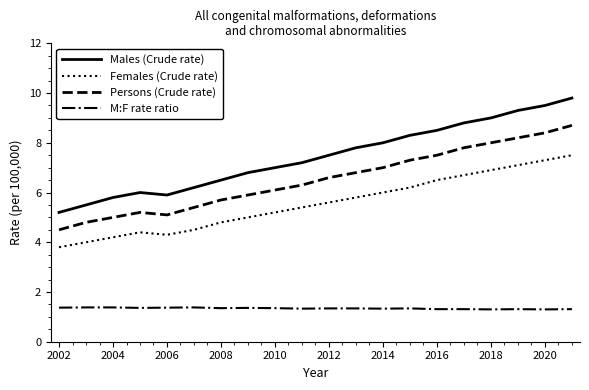

List the series in order of their overall mean, highest first.

Males (Crude rate), Persons (Crude rate), Females (Crude rate), M:F rate ratio